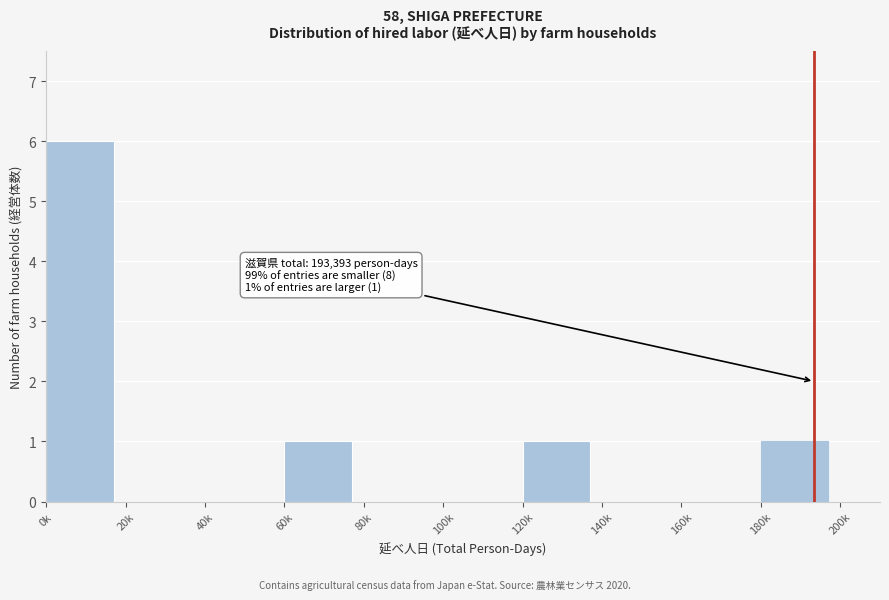

Reading right to left, extract all data points from this chart.

180k=1	160k=0	140k=0	120k=1	100k=0	80k=0	60k=1	40k=0	20k=0	0k=6